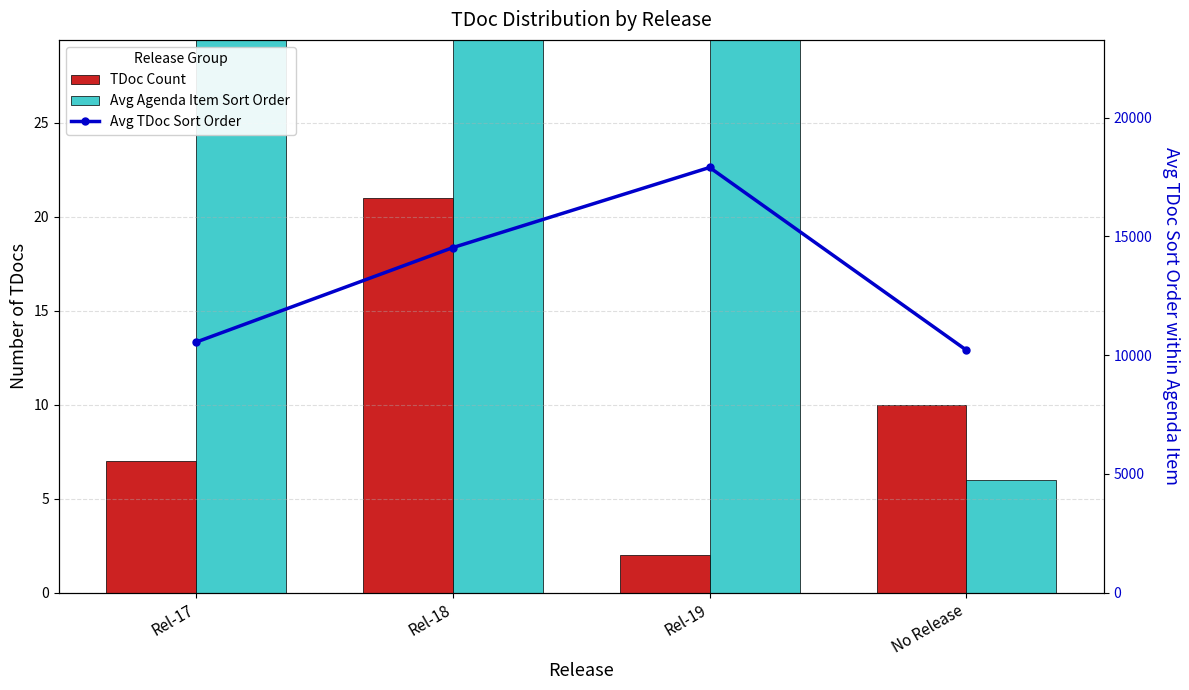

Which category has the lowest value across all series?

Rel-19